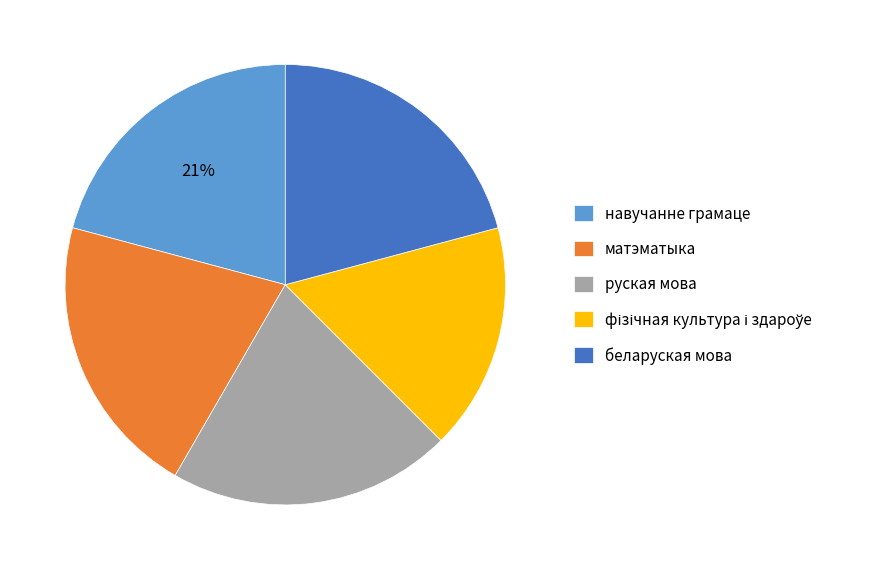

True or false: матэматыка accounts for 21% of the total.

True